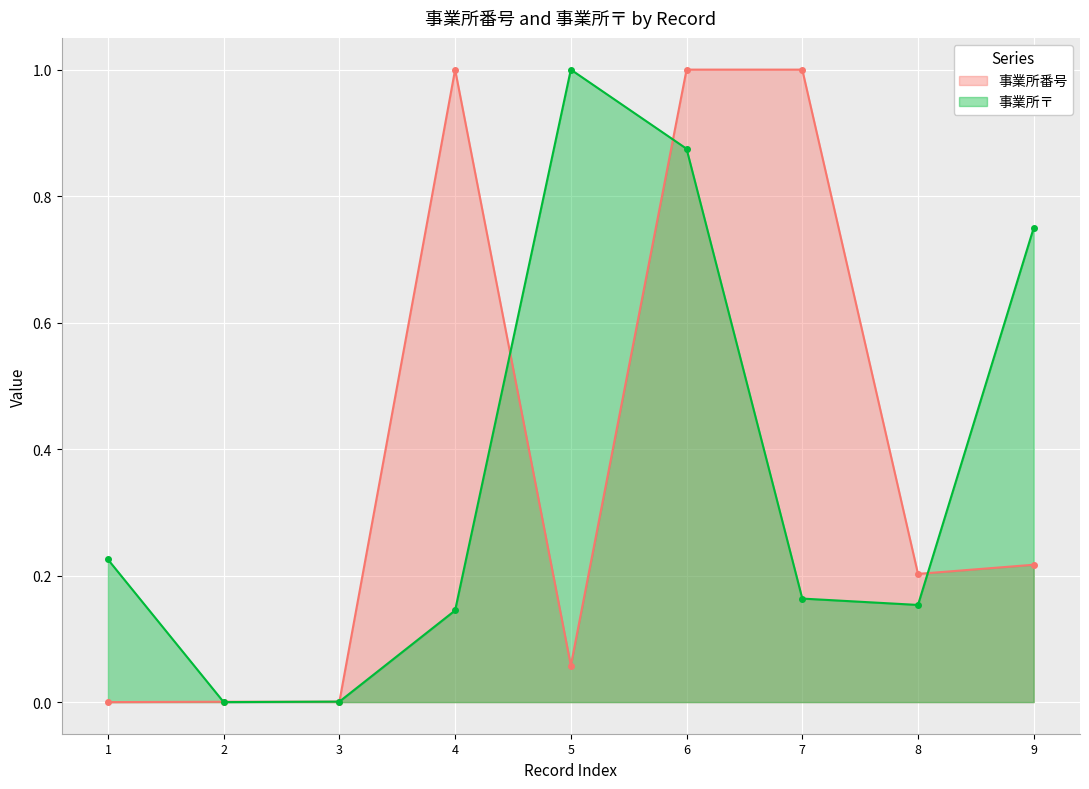

What is the value of the 事業所〒 point at the 8th from the left?

0.2